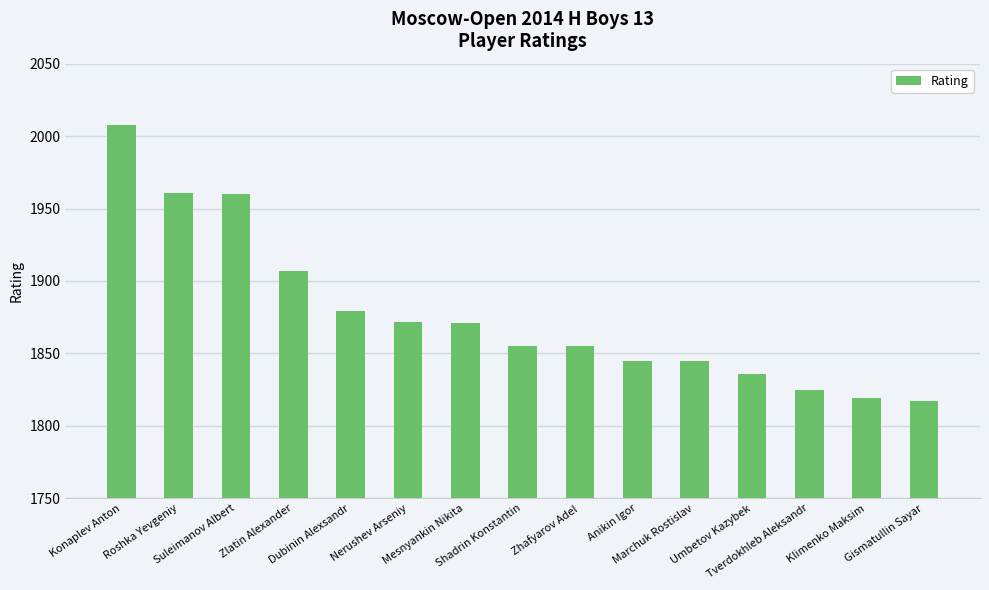

What is the difference between the maximum and minimum values?

191